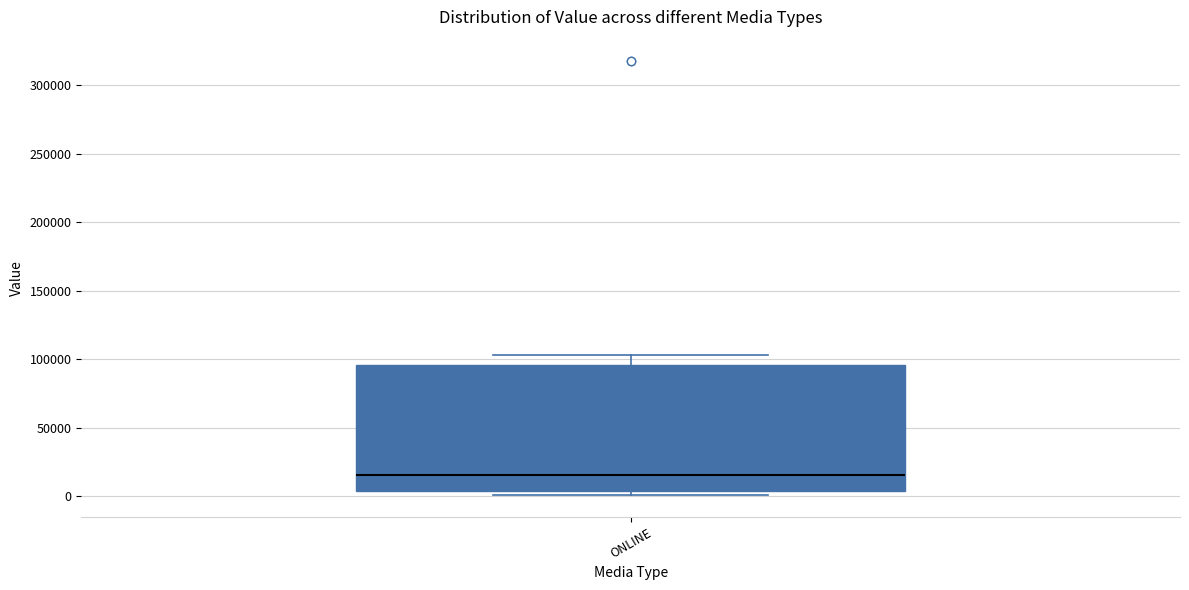

Where does the median line of the box for ONLINE sit on the y-axis? The values are not printed on the chart, so give them approximately, as read against the axis.

15000